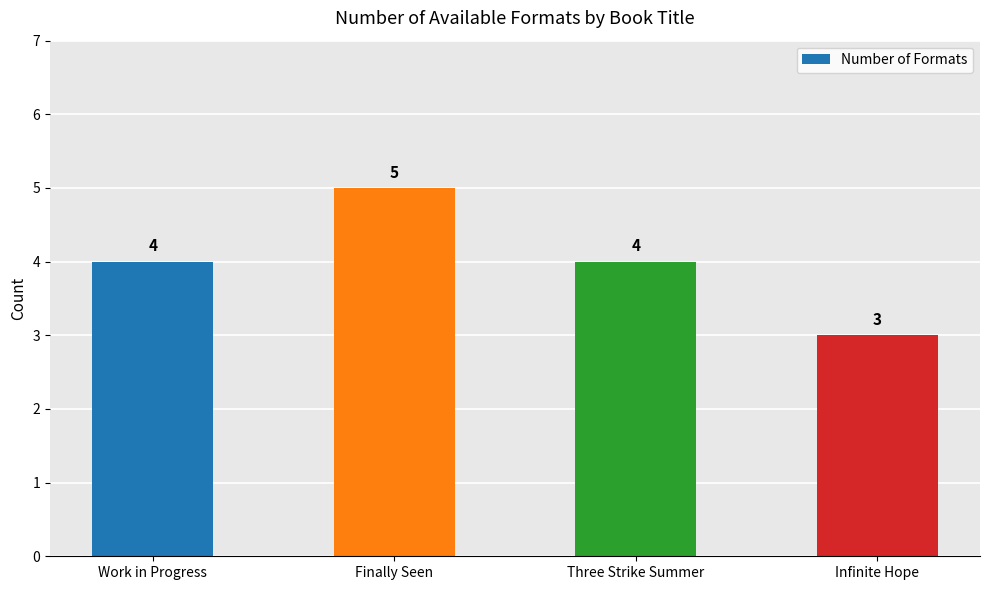

How many data points does each series have?

4